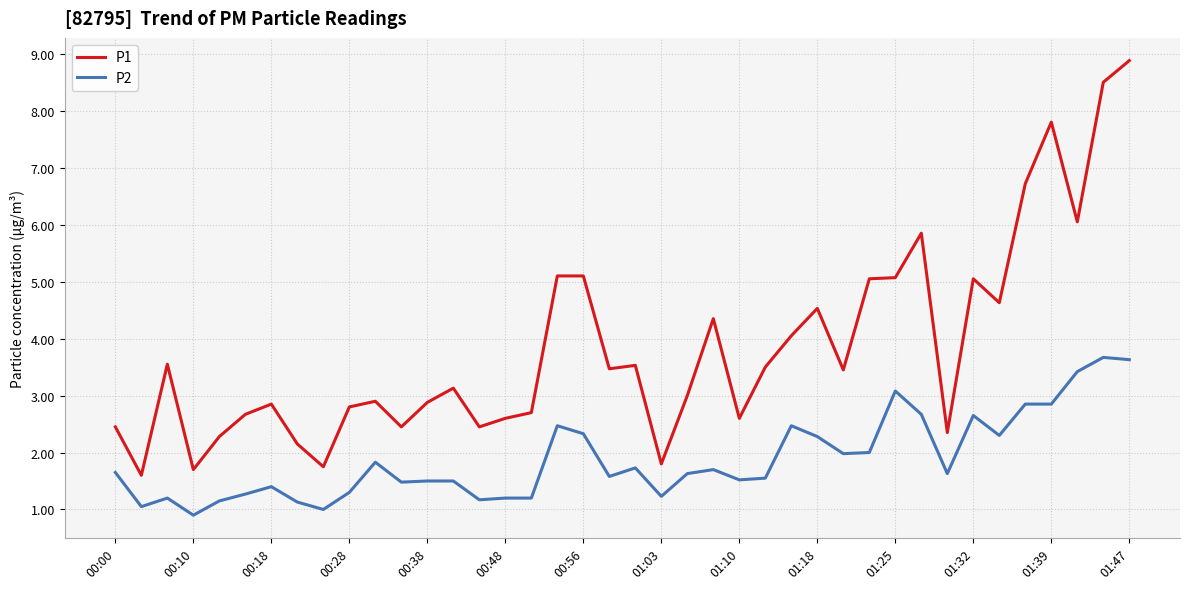

What is the greatest value displayed?

8.9